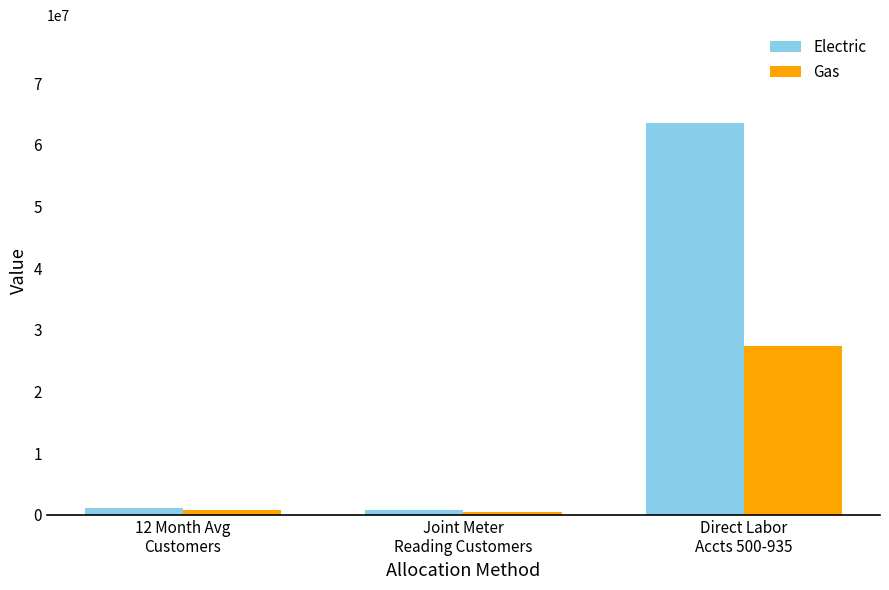

Reading left to right, list all the values displayed in this chart.

Electric: 1165699.0	801558.0	63523701.1
Gas: 841427.0	478801.0	27457459.6